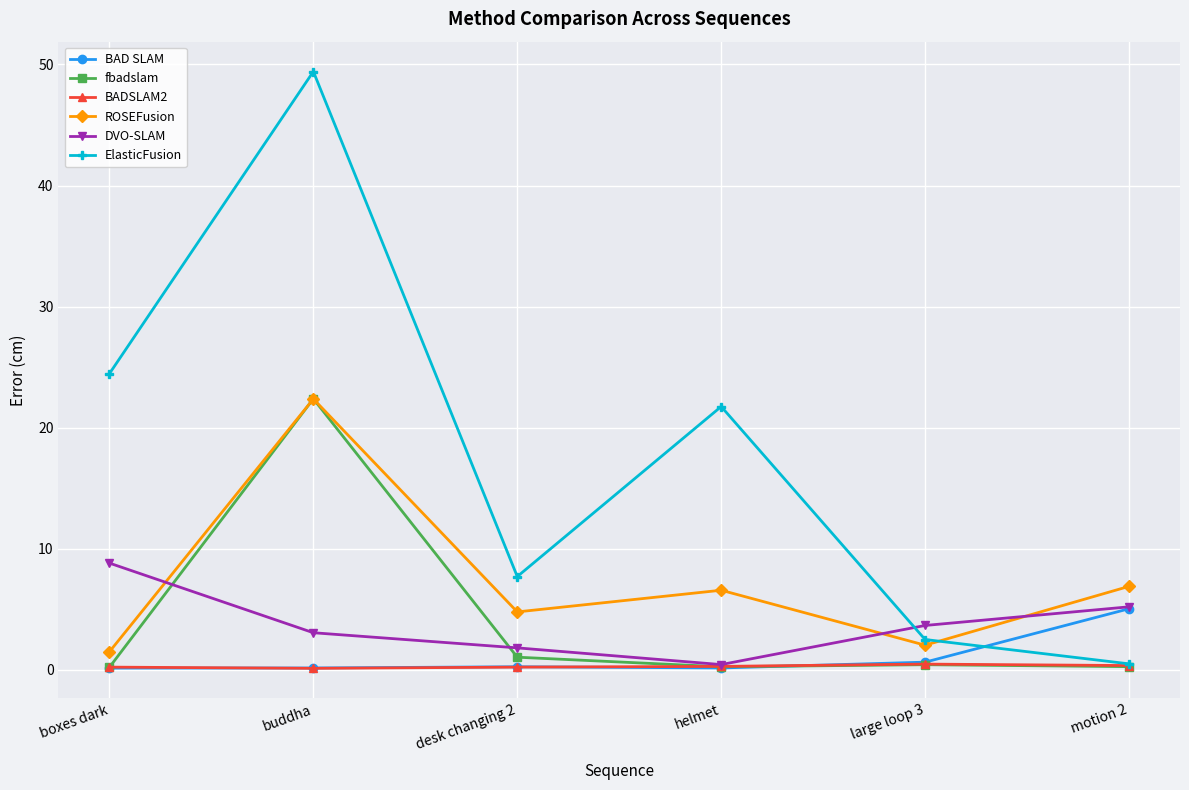

Is the value of ElasticFusion at desk changing 2 greater than the value of BADSLAM2 at boxes dark?

Yes